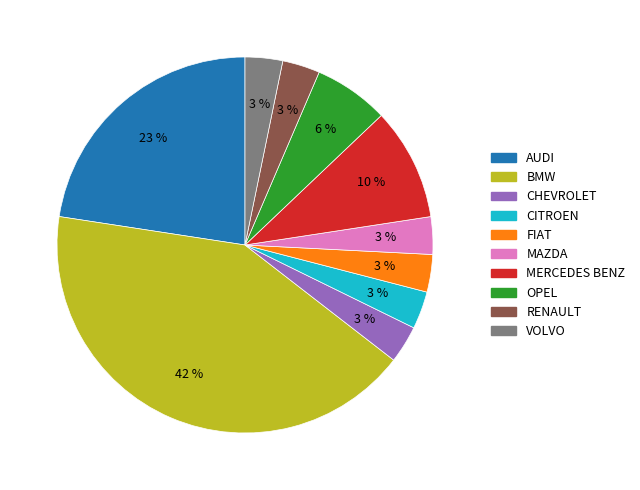

Between MERCEDES BENZ and FIAT, which is larger?

MERCEDES BENZ